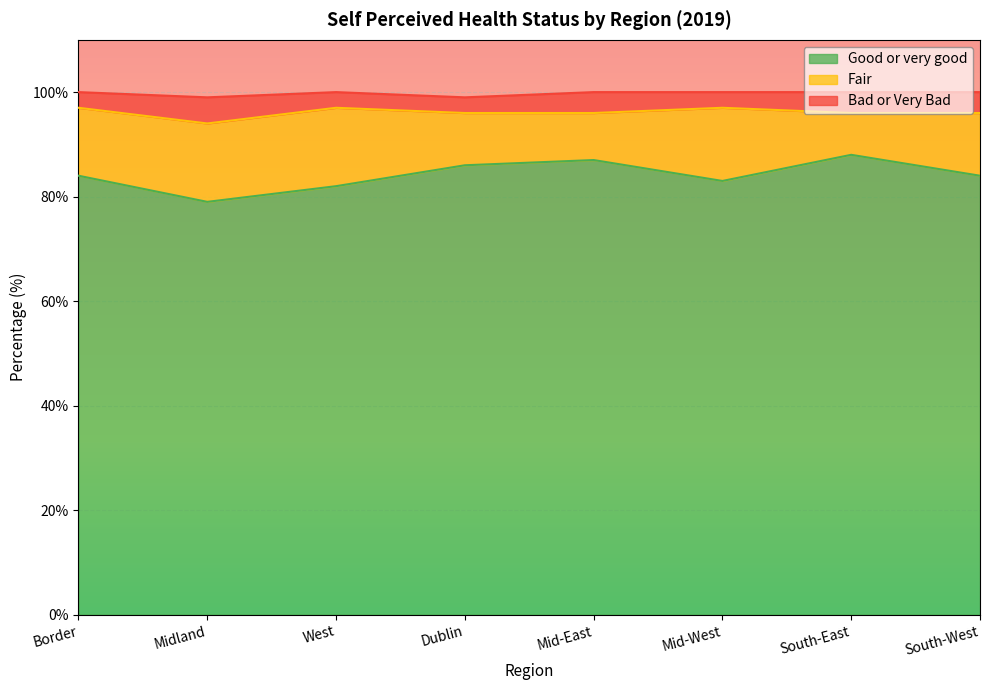

What is the spread (max minus min) of values at Dublin?

83